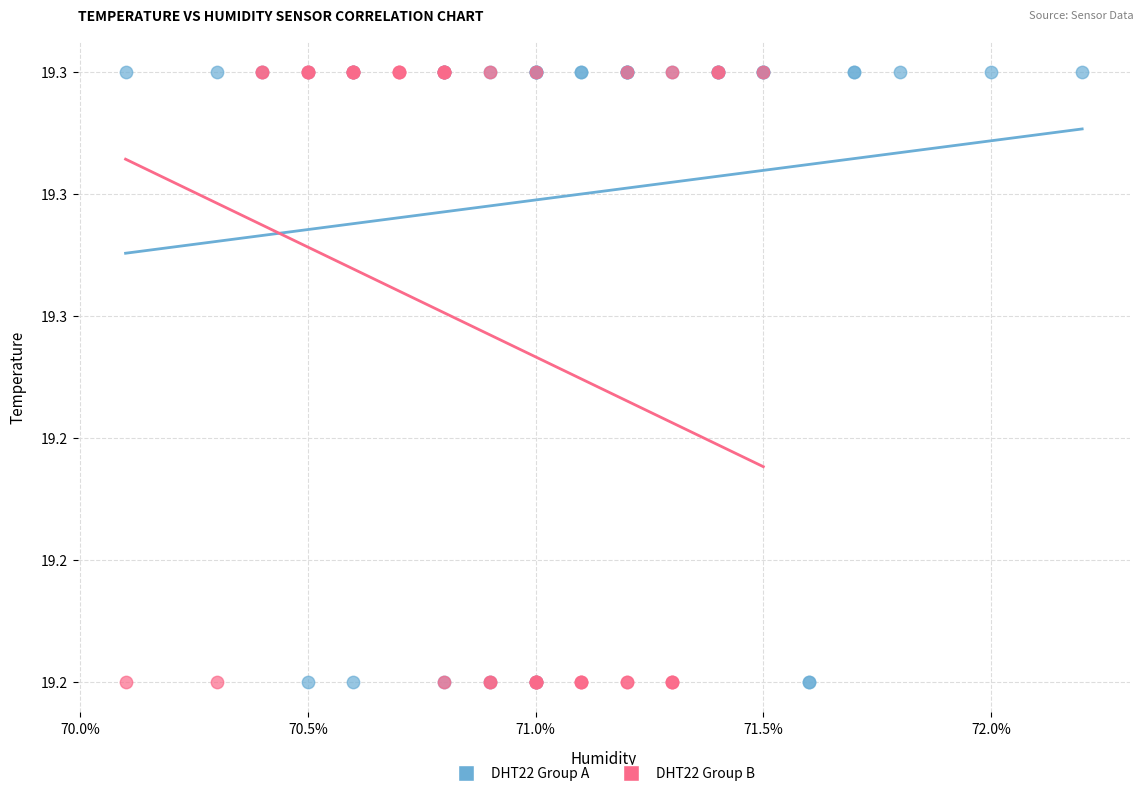

What are all the series names shown in the legend?

DHT22 Group A, DHT22 Group B